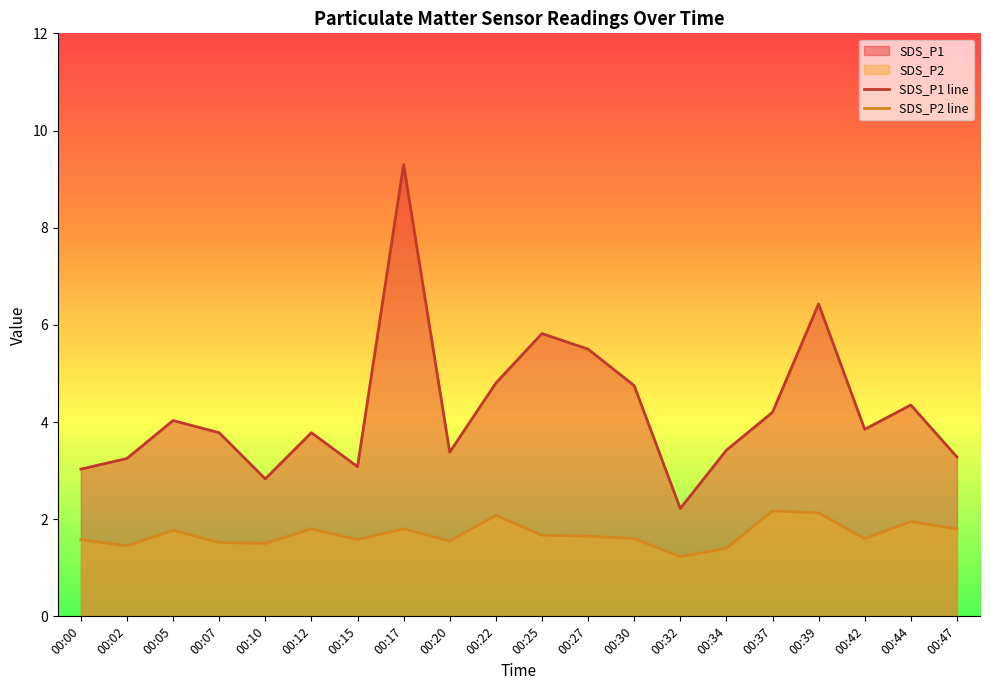

In SDS_P2, how many points are higher than both neighbors (excluding endpoints)?

6